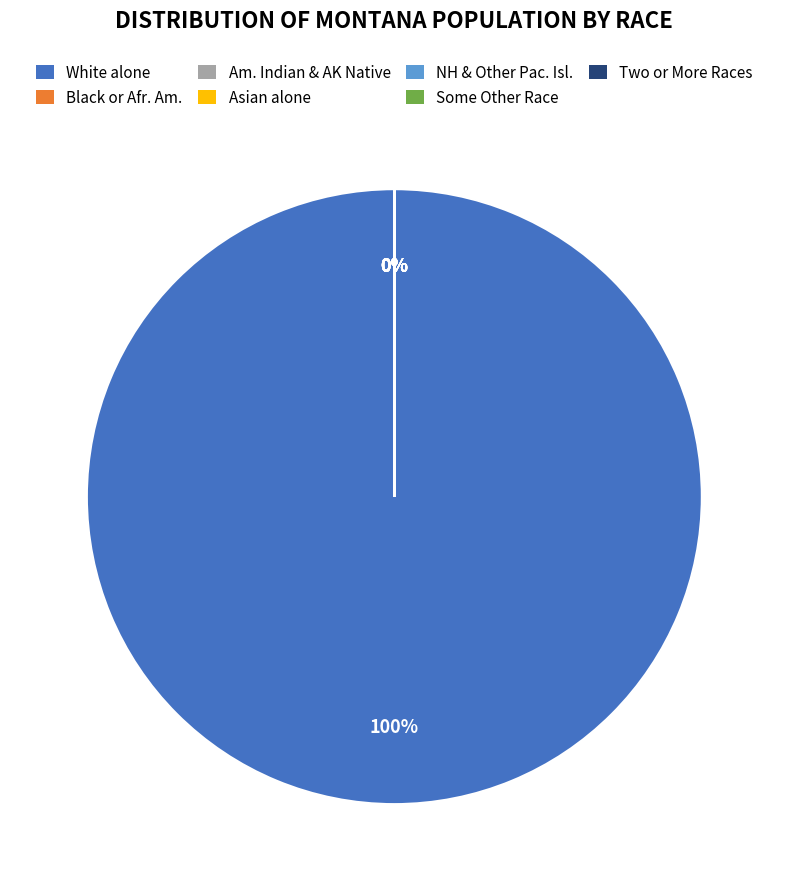

Combined, do American Indian and Alaska Native and Some Other Race alone account for over 50%?

No